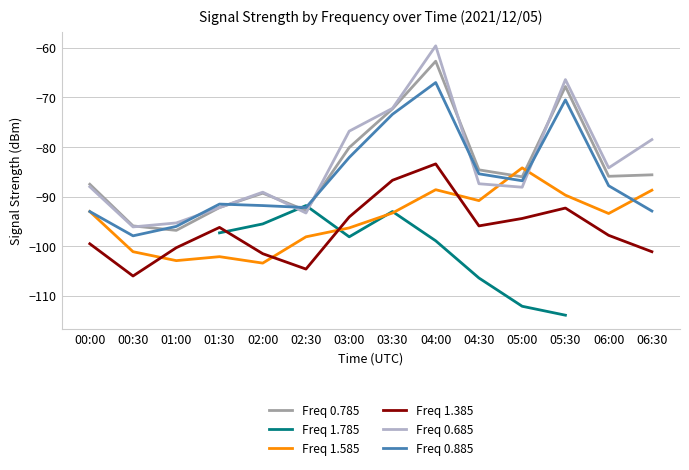

At which category does Freq 0.885 reach its first local valley?

00:30